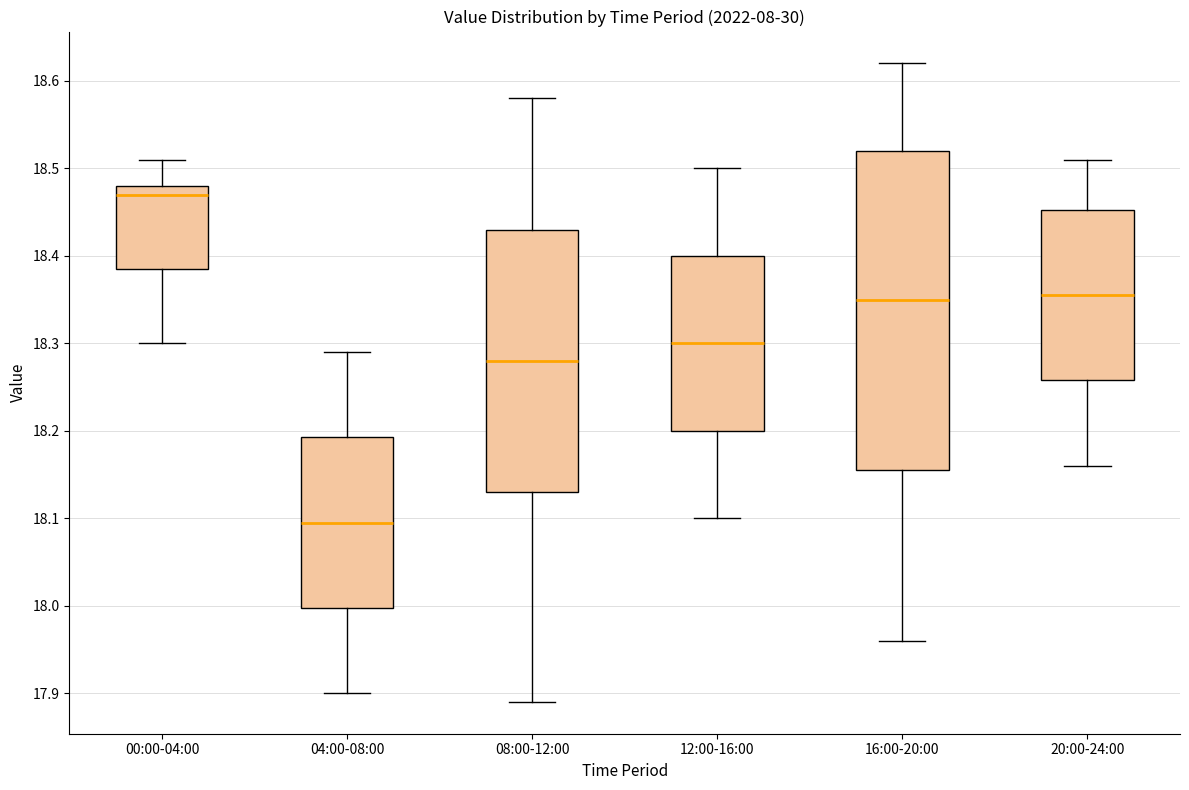

Which box has the highest median line?

00:00-04:00